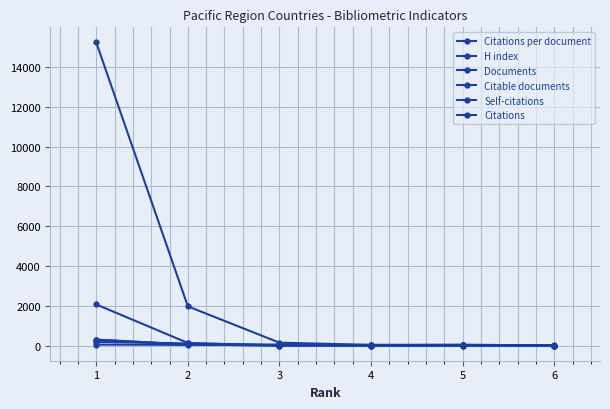

How many values in the H index series are below 31?

3